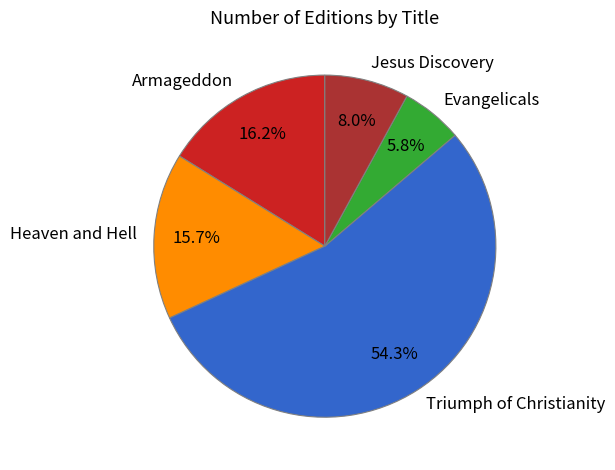

Does Triumph of Christianity represent more than half of the total?

Yes